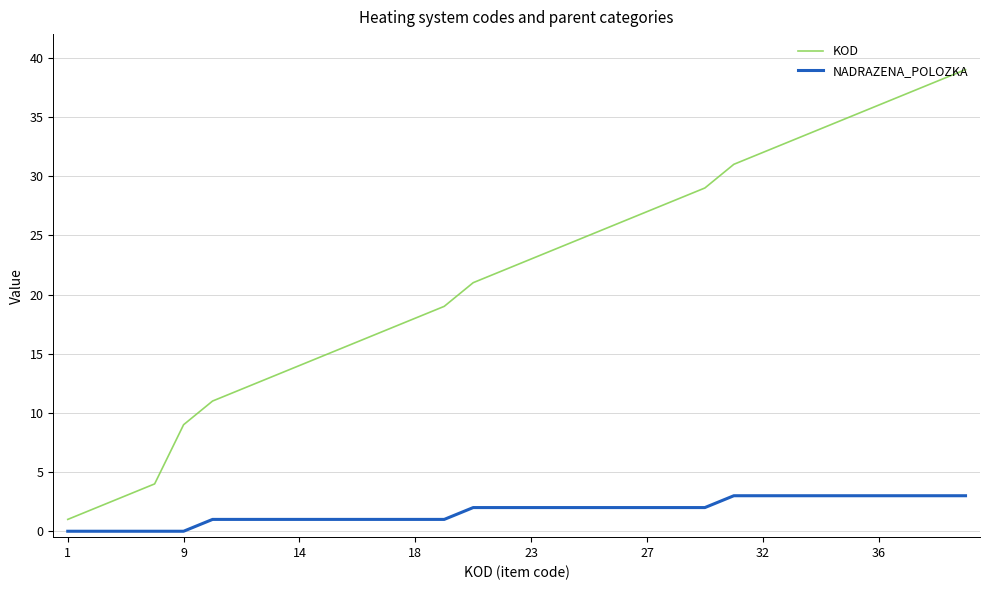

Which series has the largest total across all categories?

KOD